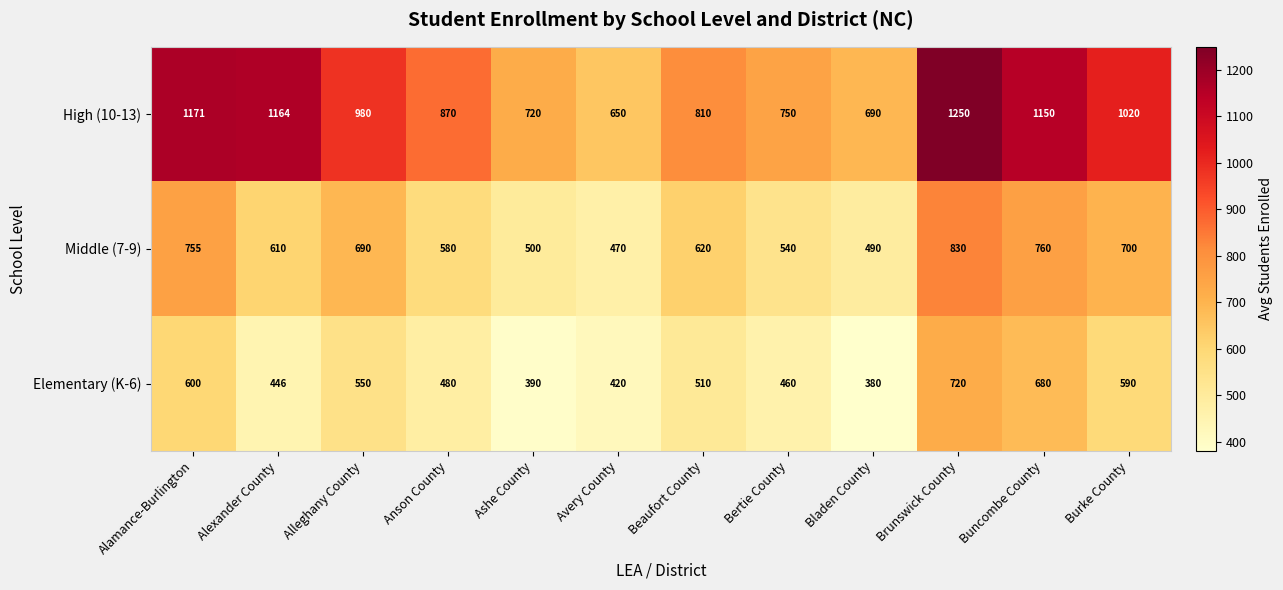

Between Alleghany County and Ashe County, which series saw the biggest shift?

High (10-13)